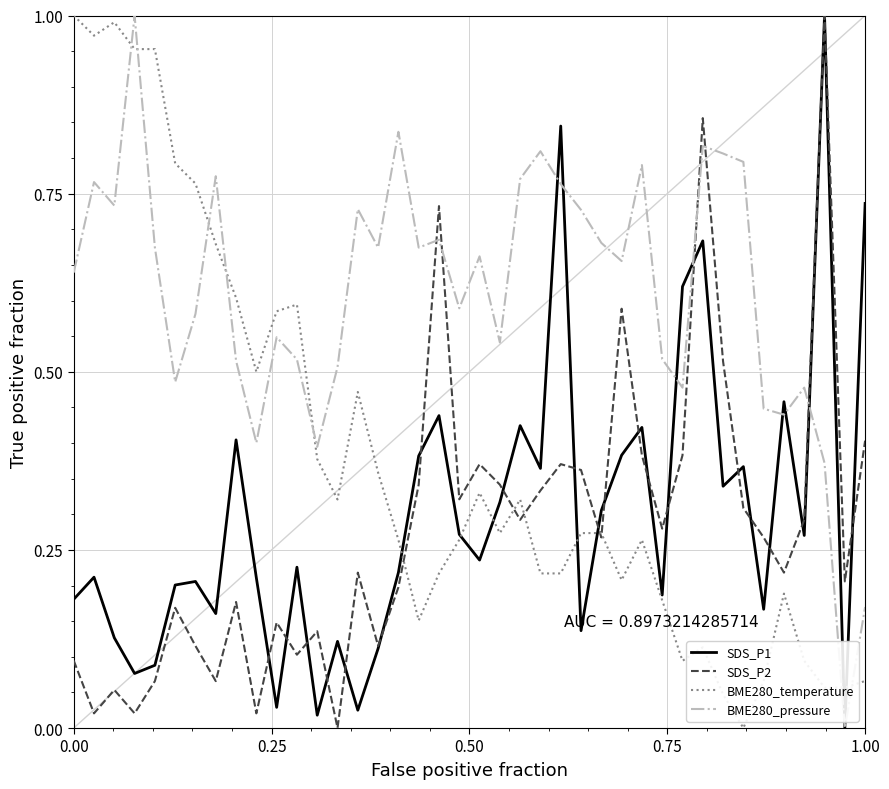

Which series has the largest total across all categories?

BME280_pressure